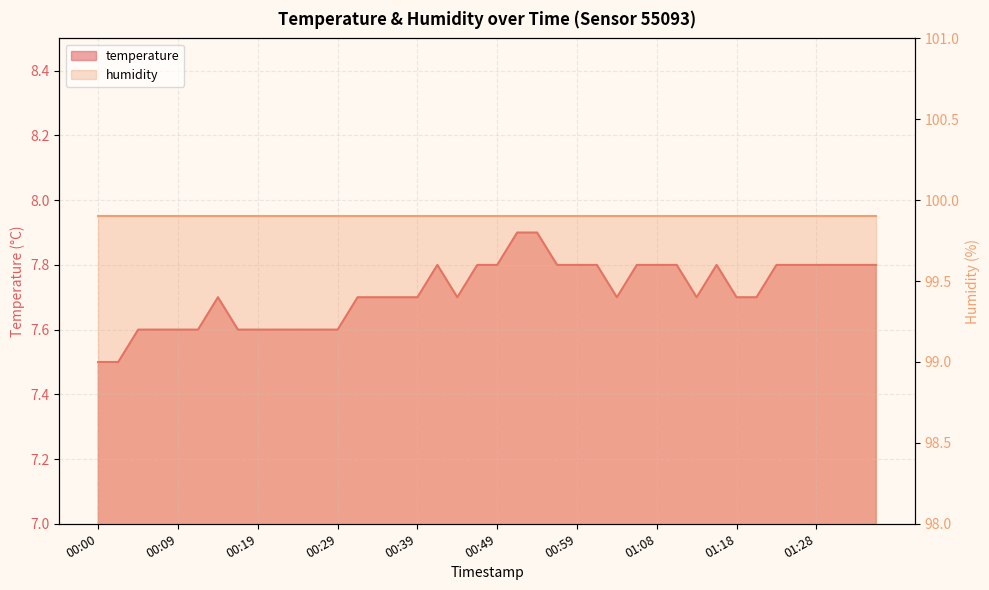

How many points are higher than both their immediate neighbors (excluding endpoints)?

3